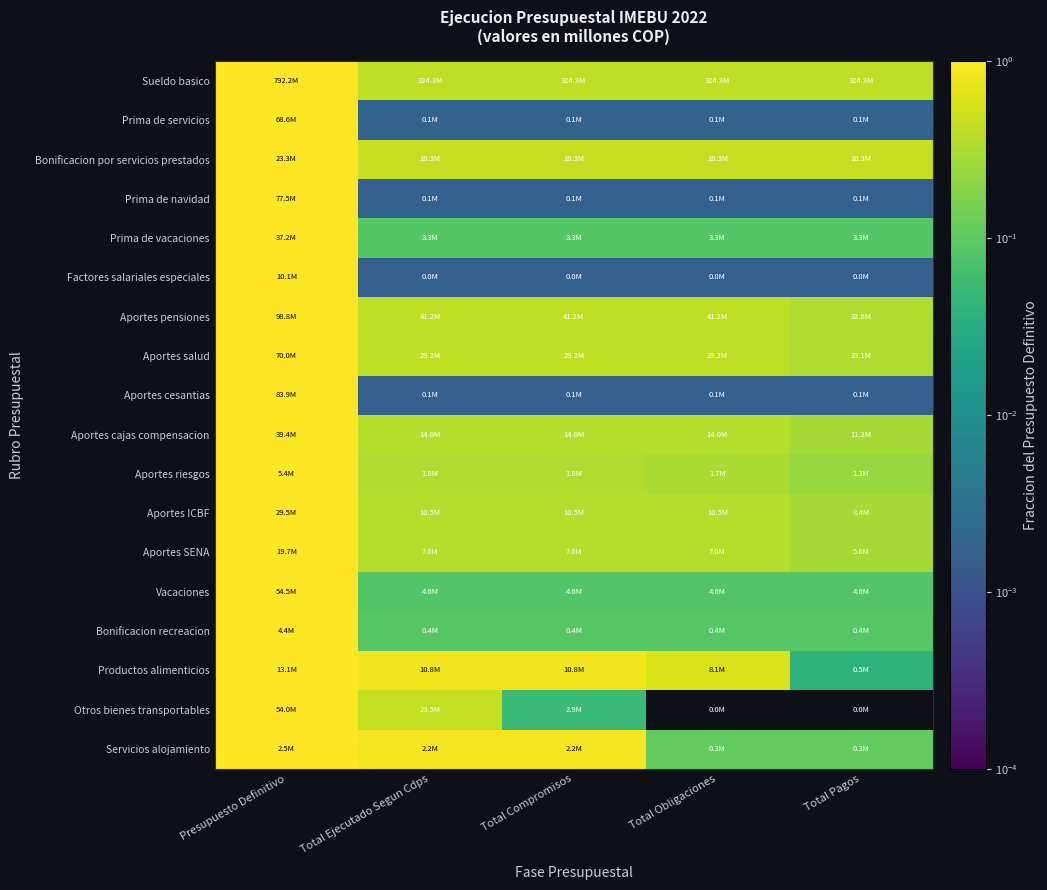

What is the greatest value displayed?

1.0